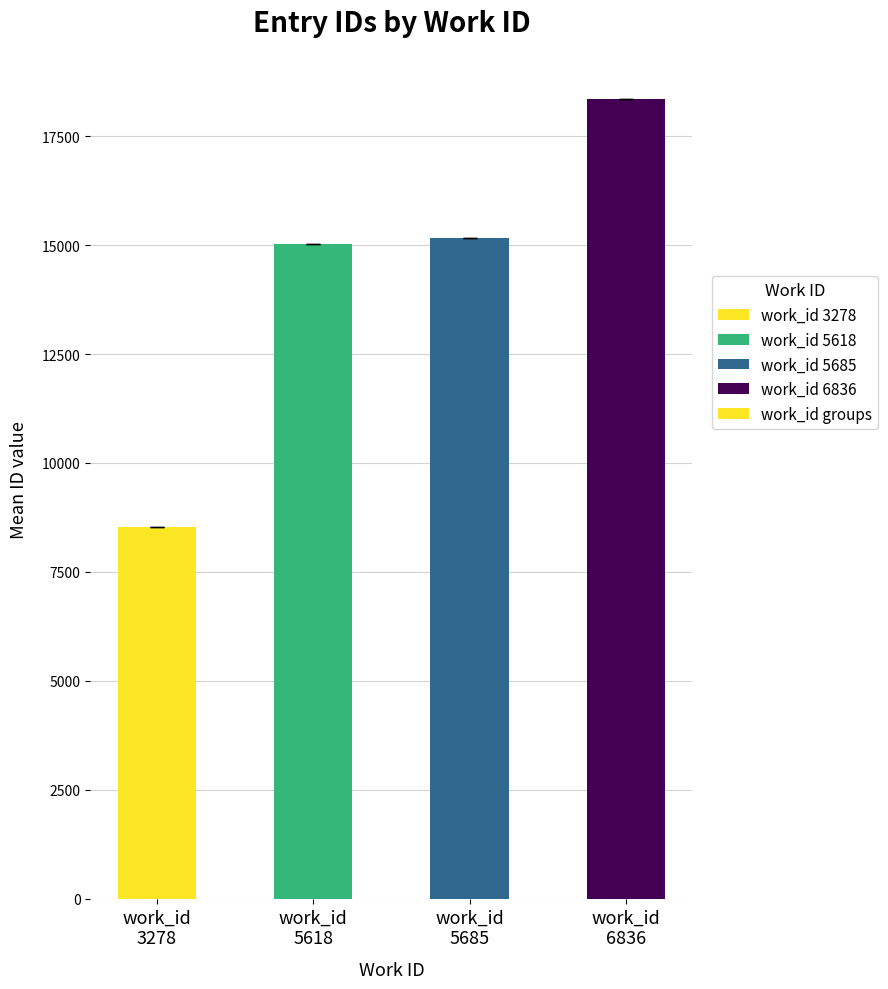

Reading left to right, list all the values displayed in this chart.

8539.0	15033.0	15160.0	18356.7